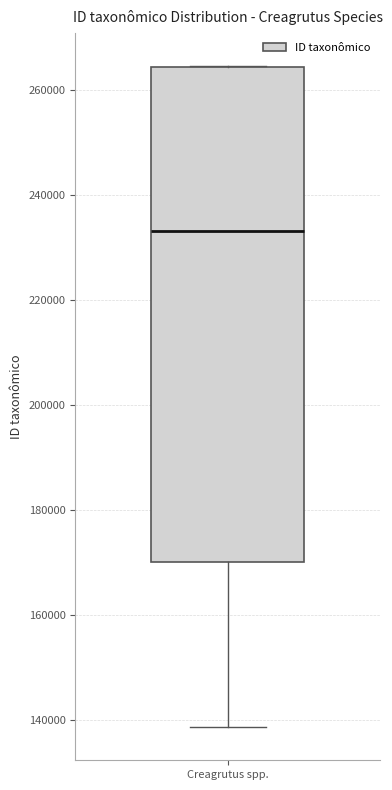

Where is the lower edge of the box for Creagrutus spp. on the y-axis? The values are not printed on the chart, so give them approximately, as read against the axis.

170000